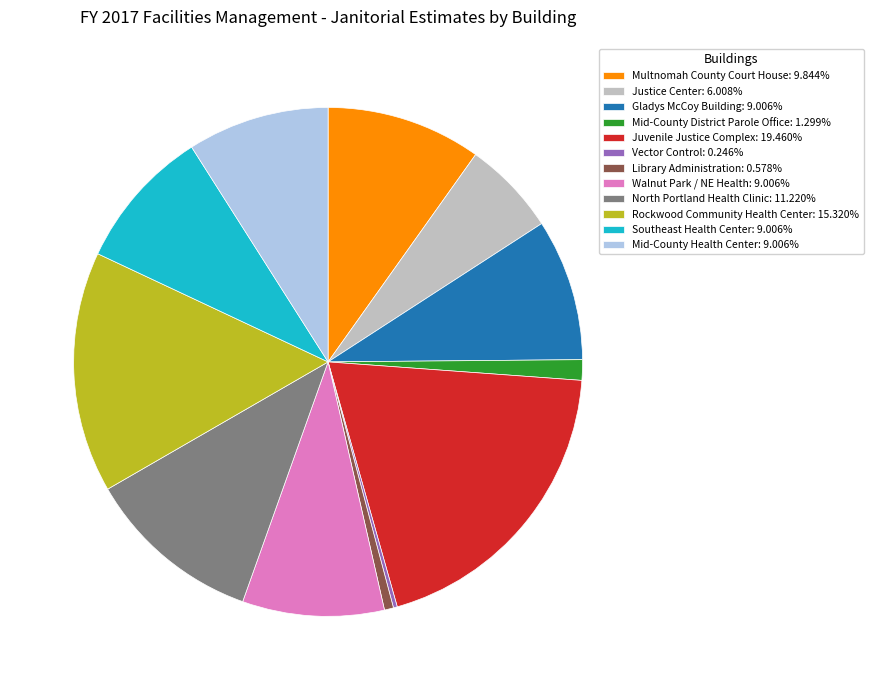

Does Juvenile Justice Complex: 19.460% account for over 50% of the chart?

No